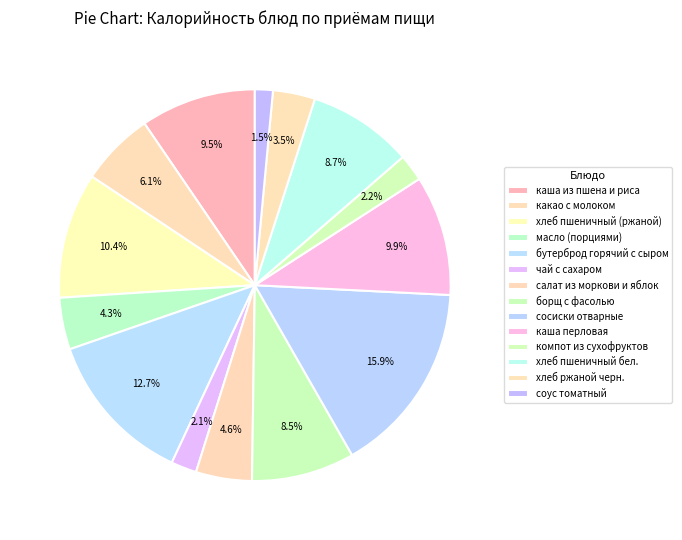

How many slices are in this pie chart?

14